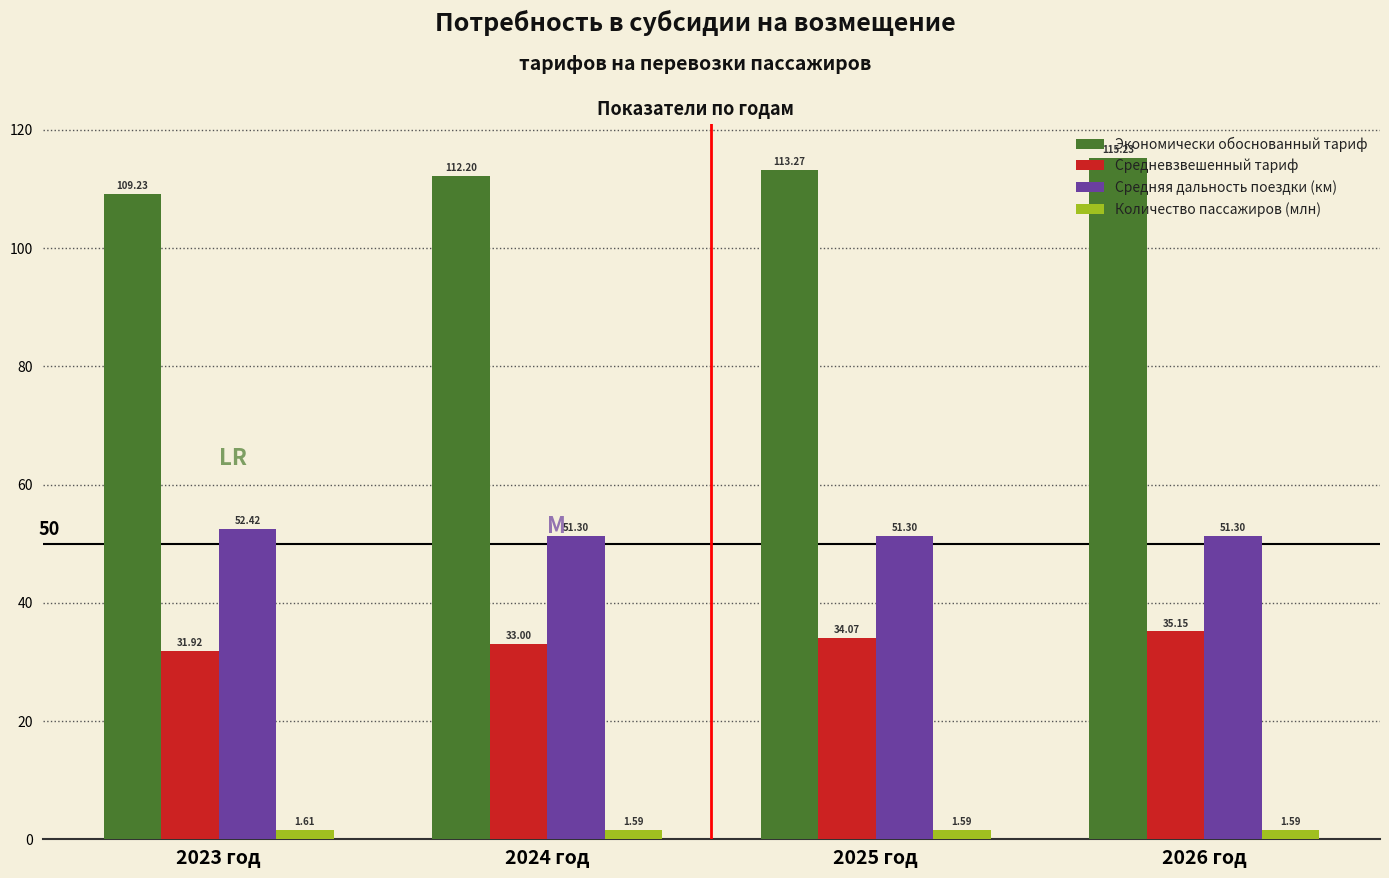

What is the difference between the maximum and second lowest values in the Экономически обоснованный тариф series?

3.0